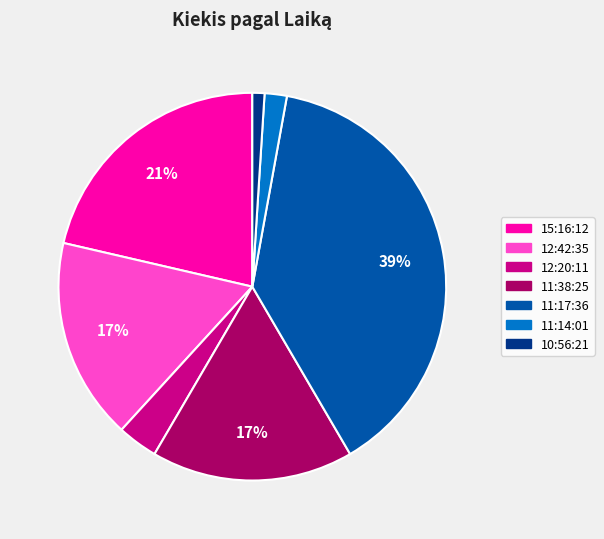

Does any single category account for the majority?

No